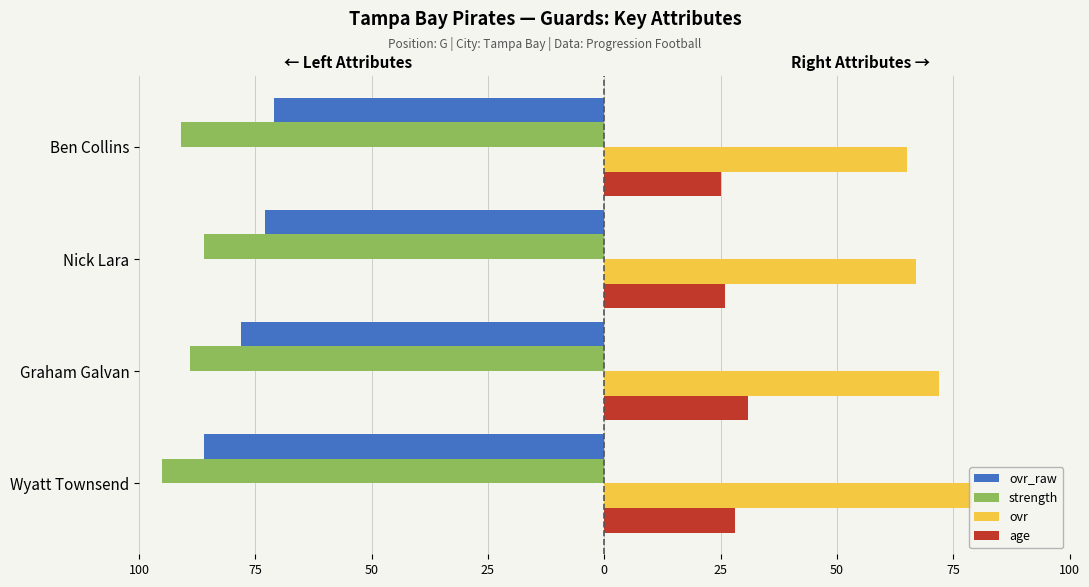

Does the chart contain stacked bars?

No